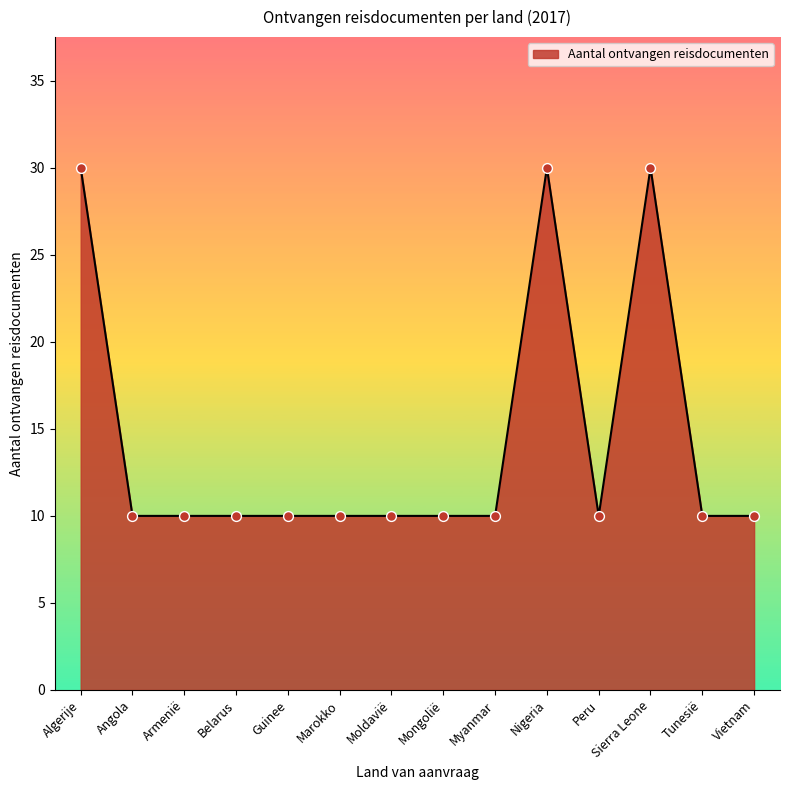

Approximately how many times larger is the value at Tunesië compared to Belarus?

1.0